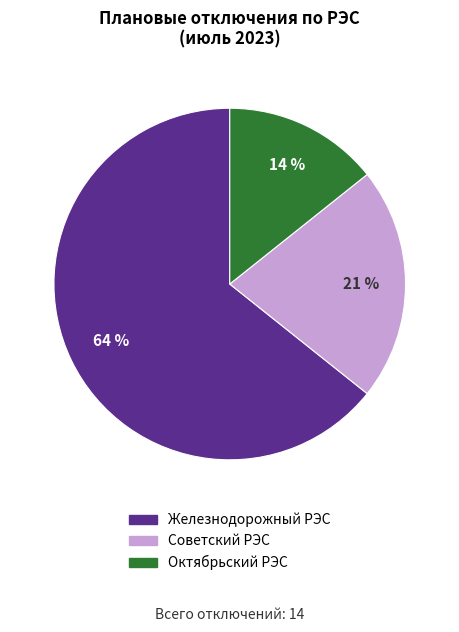

What is the majority slice?

Железнодорожный РЭС